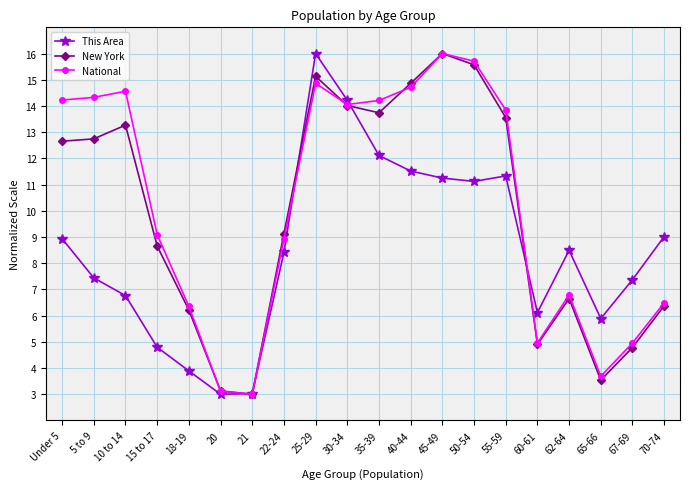

What is the value of the National point at the 4th from the left?

9.1